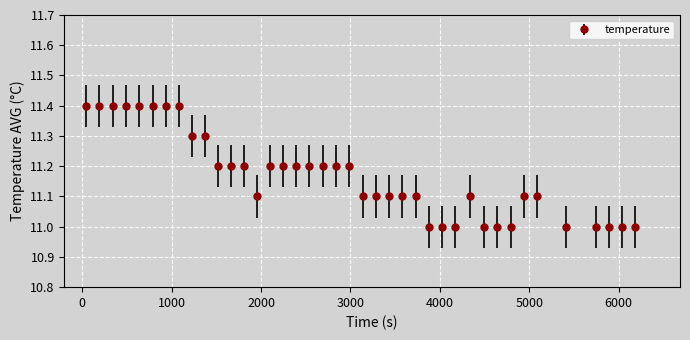

What is the value of the 37th point from the left?

11.0